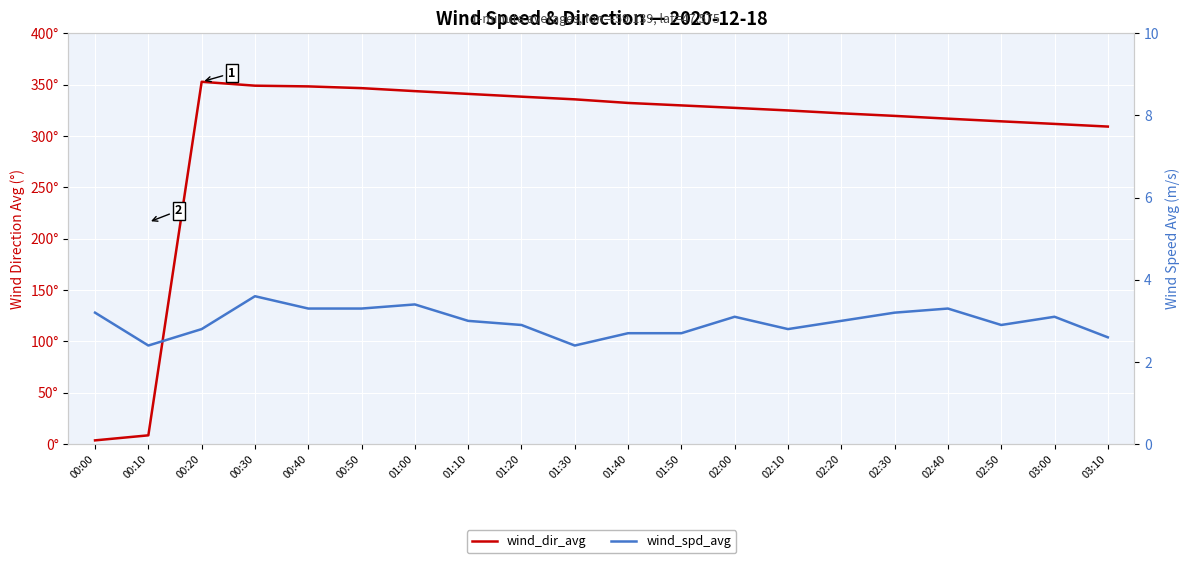

Reading left to right, list all the values displayed in this chart.

wind_dir_avg: 00:00=3.7	00:10=8.6	00:20=352.7	00:30=348.9	00:40=348.2	00:50=346.5	01:00=343.6	01:10=340.9	01:20=338.2	01:30=335.6	01:40=332.1	01:50=329.7	02:00=327.3	02:10=324.8	02:20=322.0	02:30=319.5	02:40=316.8	02:50=314.2	03:00=311.7	03:10=309.1
wind_spd_avg: 00:00=3.2	00:10=2.4	00:20=2.8	00:30=3.6	00:40=3.3	00:50=3.3	01:00=3.4	01:10=3.0	01:20=2.9	01:30=2.4	01:40=2.7	01:50=2.7	02:00=3.1	02:10=2.8	02:20=3.0	02:30=3.2	02:40=3.3	02:50=2.9	03:00=3.1	03:10=2.6